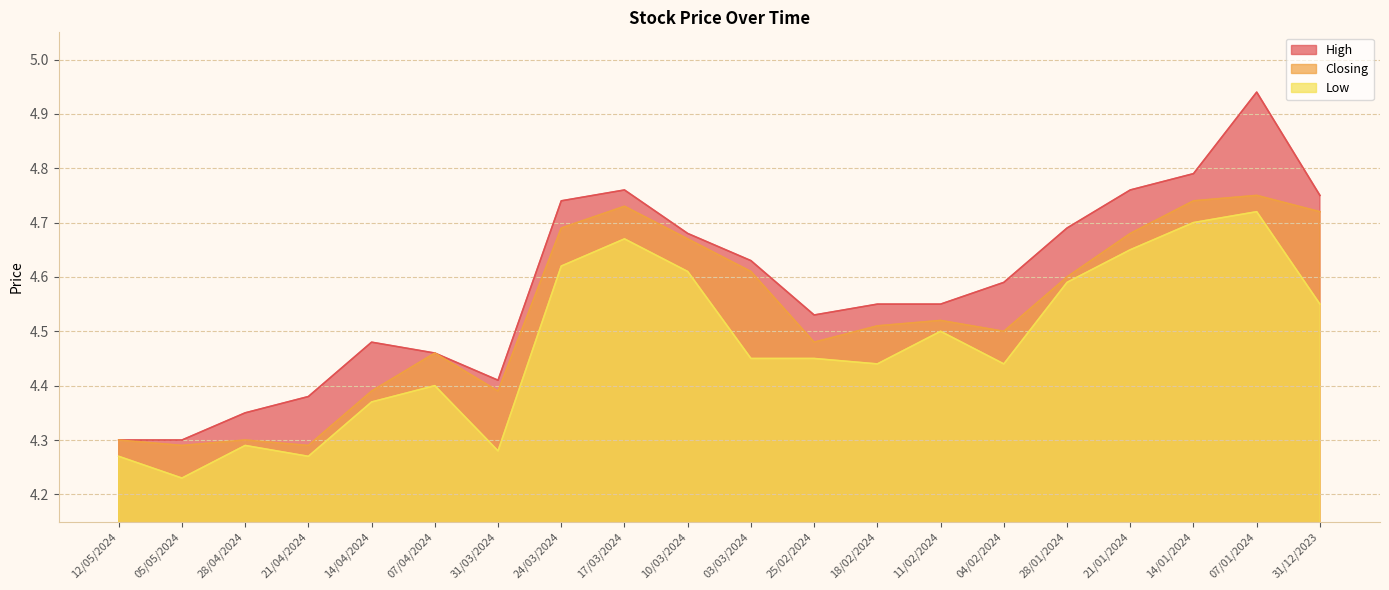

At how many categories does at least one series exceed 4?

20